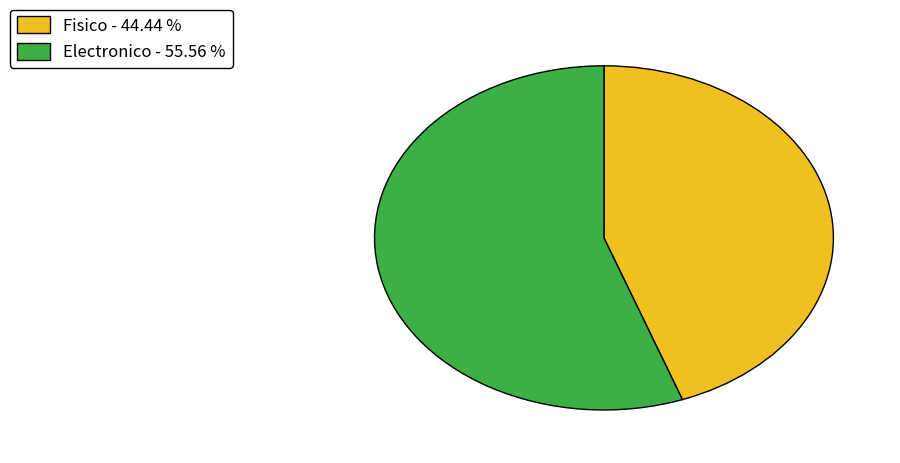

Which slice is the smallest?

Fisico